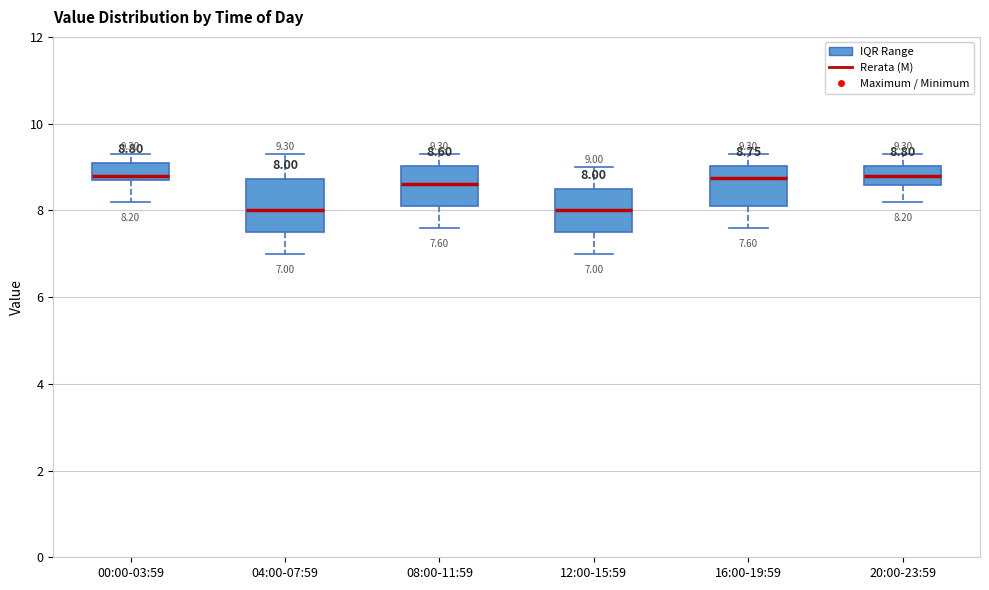

Which box is the tallest, from its lower edge to its upper edge?

04:00-07:59